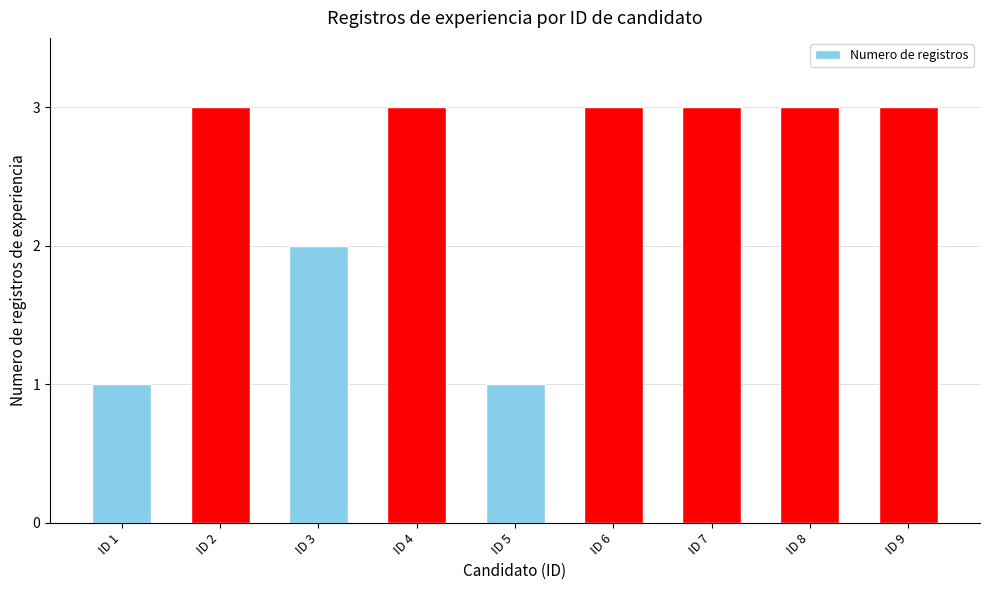

The chart shows a value of 4 at ID 4. True or false?

False